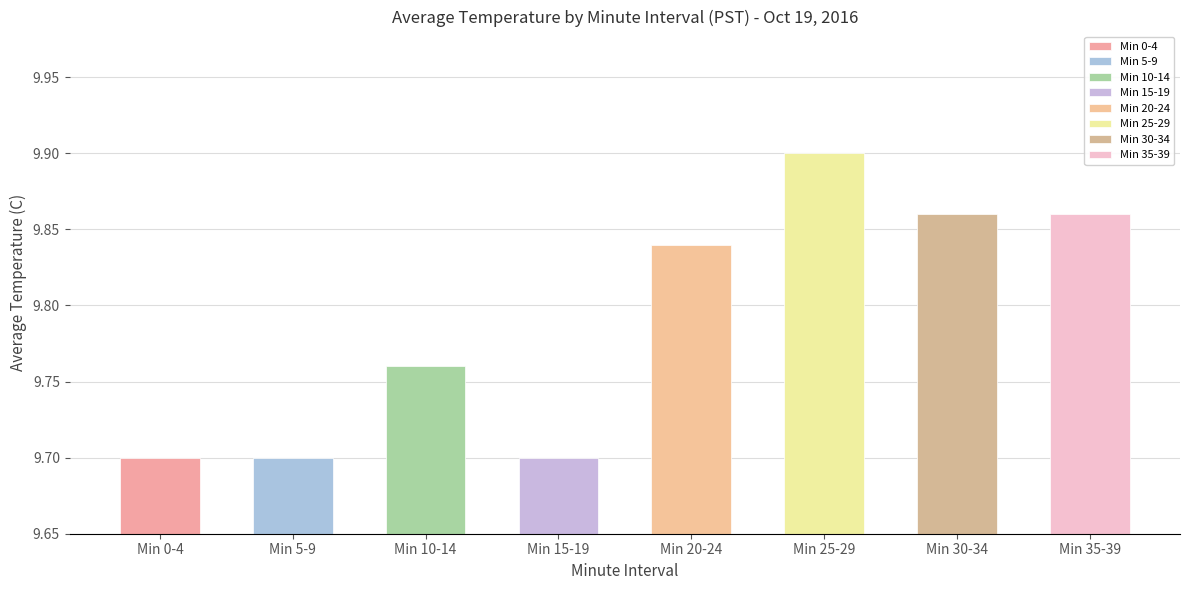

True or false: the data shows 9.9 at 39.

True